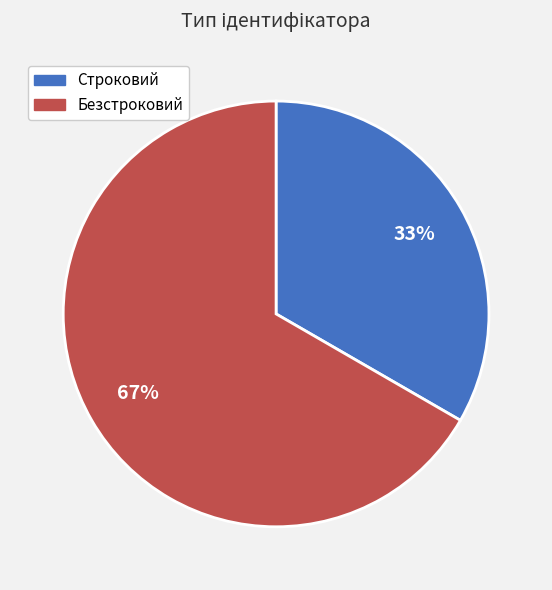

Which slice is the smallest?

Строковий